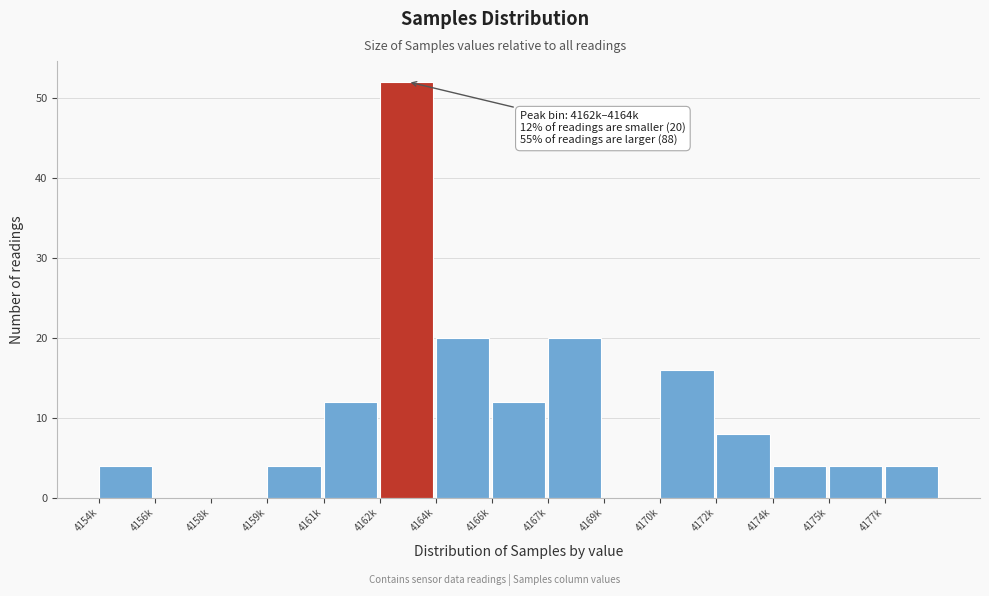

The chart shows a value of 6 at 4174k. True or false?

False